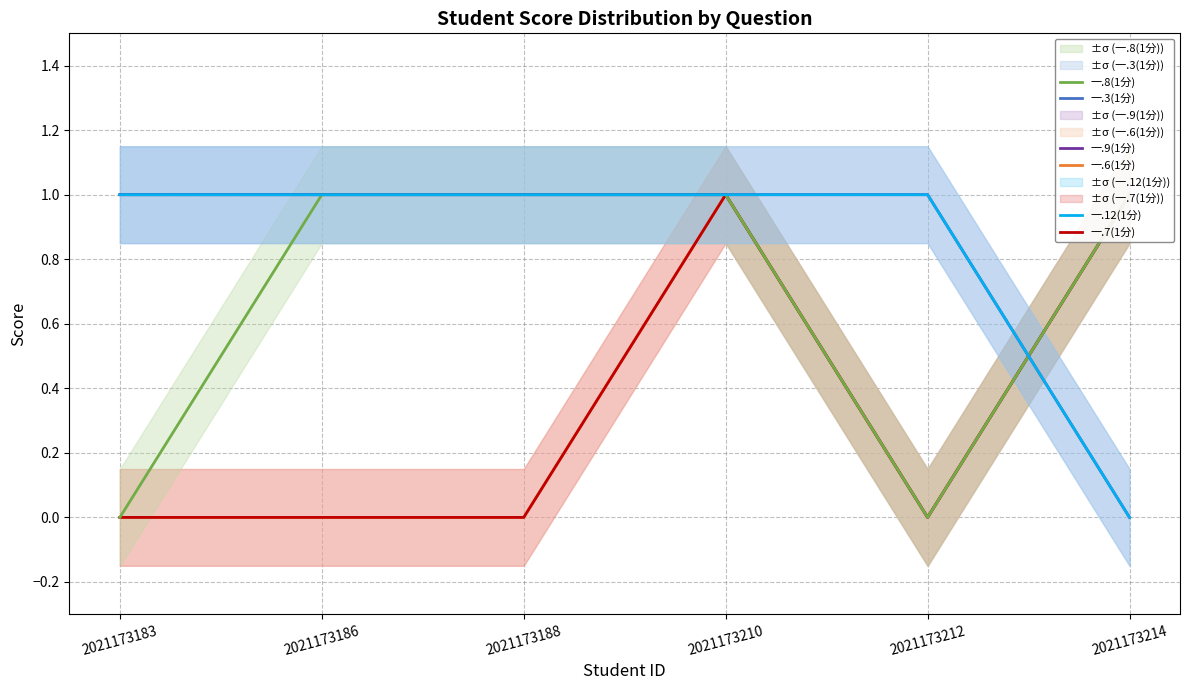

In 一.7(1分), how many points are higher than both neighbors (excluding endpoints)?

1